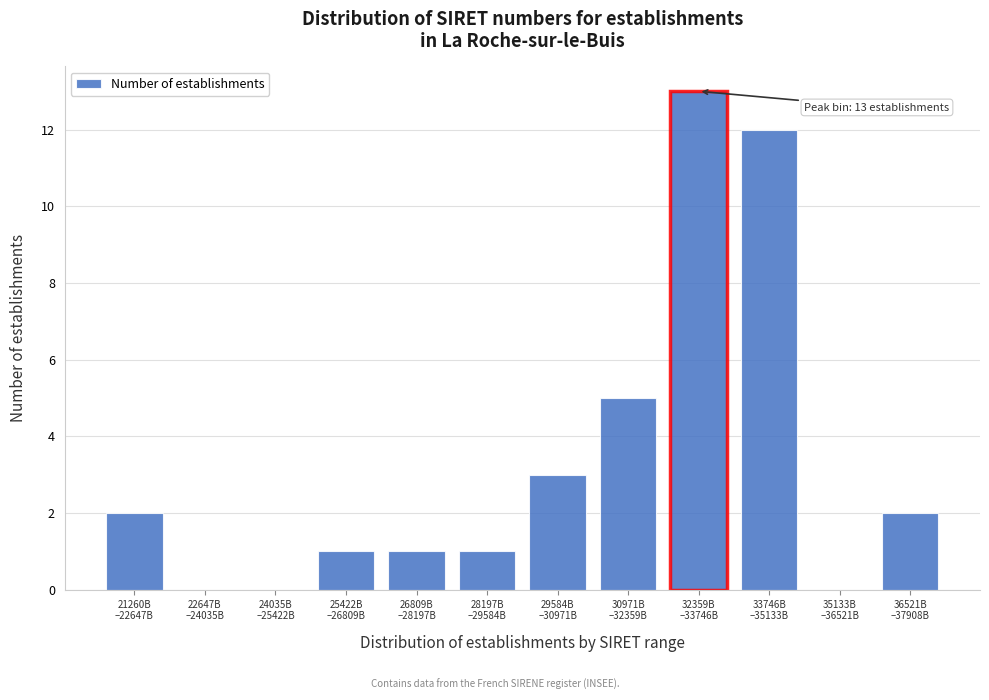

What is the greatest value displayed?

13